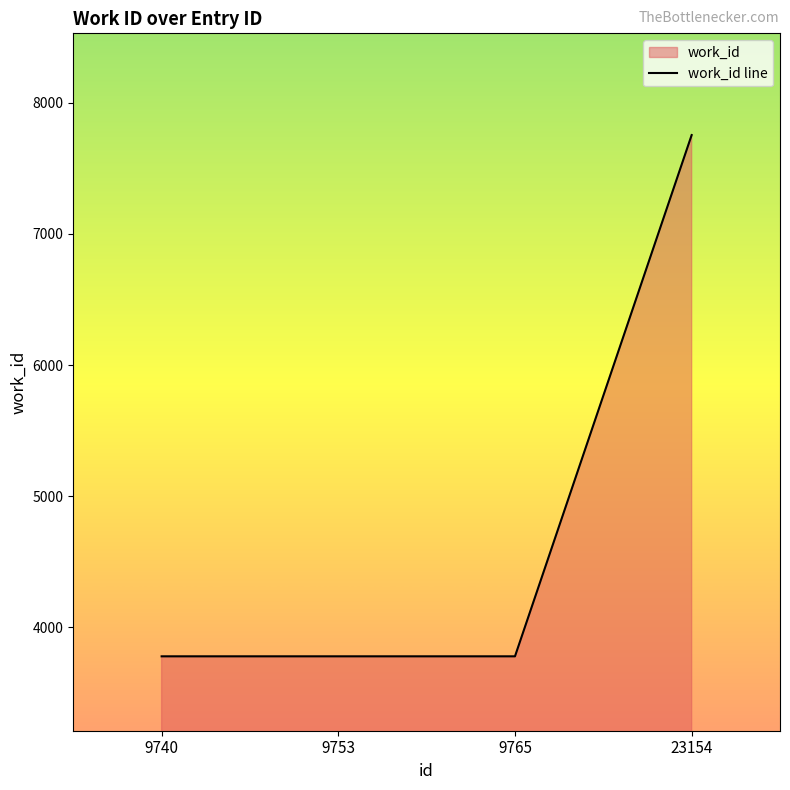

Reading right to left, list all the values displayed in this chart.

7753	3780	3780	3780